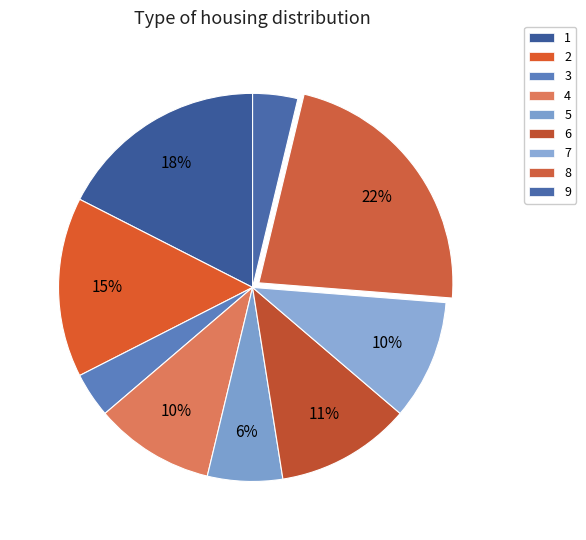

How many segments does this pie chart have?

9